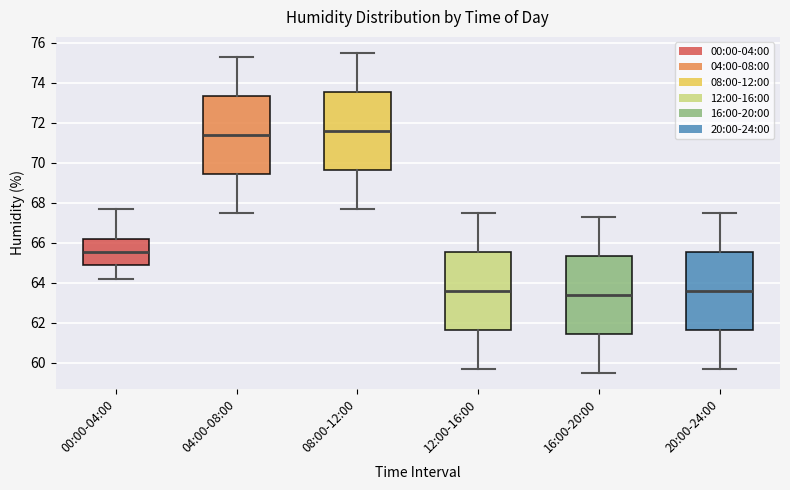

Where does the upper whisker of the box for 08:00-12:00 end on the y-axis? The values are not printed on the chart, so give them approximately, as read against the axis.

75.6